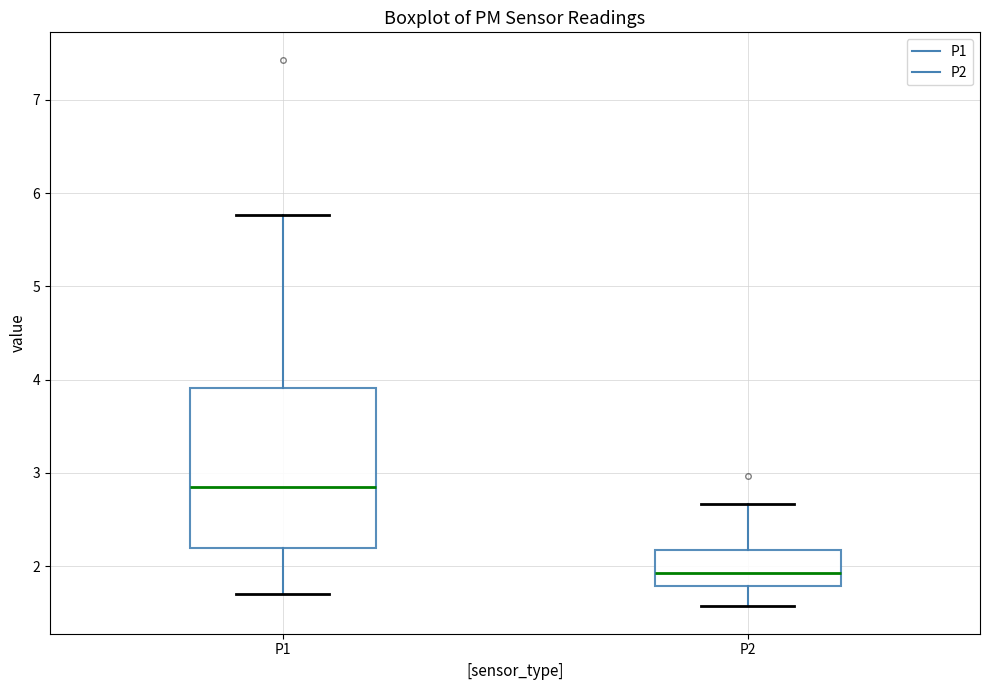

Reading left to right, read every box against the y-axis: the position of its median line, the range the box covers, and the ends of its whiskers. The values are not printed on the chart, so give them approximately, as read against the axis.

P1: median 2.9, box 2.2 to 3.9, whiskers 1.7 to 5.8
P2: median 1.9, box 1.8 to 2.2, whiskers 1.6 to 2.7